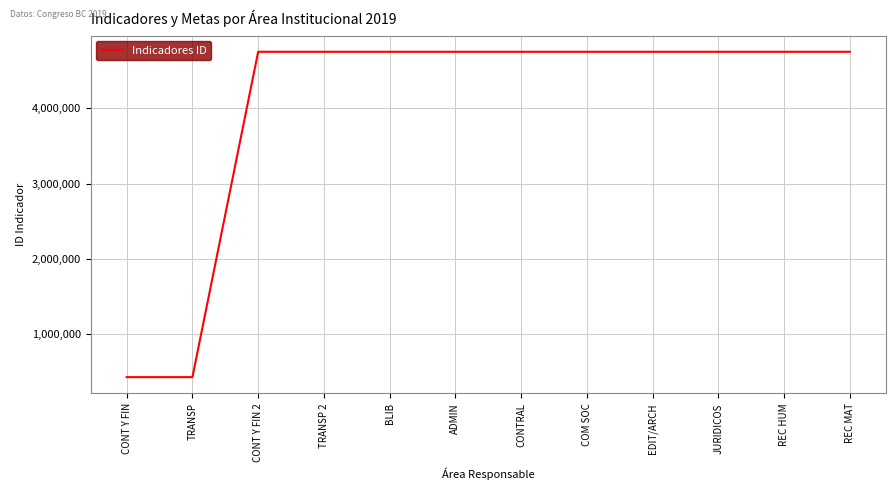

What value does the data have at ADMIN?

4752513